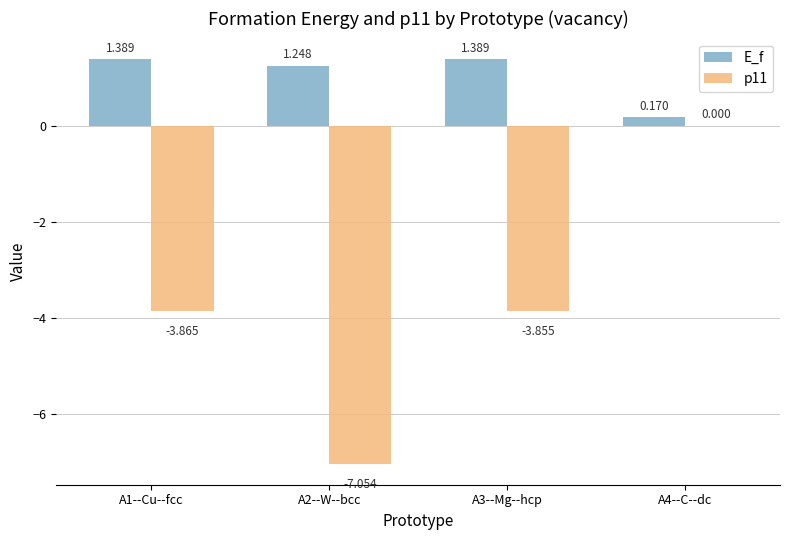

Count the number of data series in this chart.

2